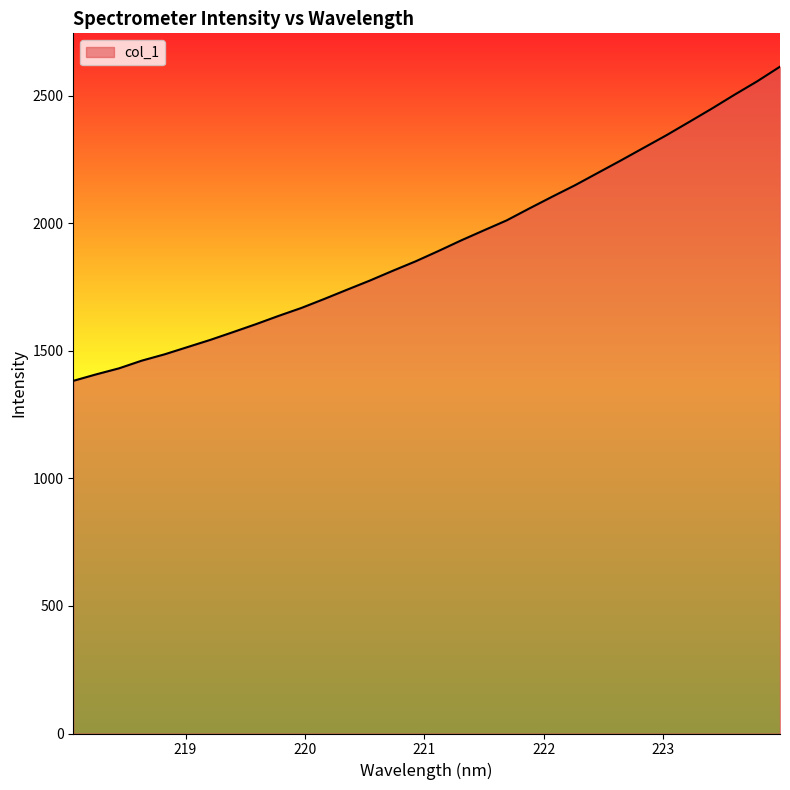

What is the minimum value shown in the chart?

1382.1